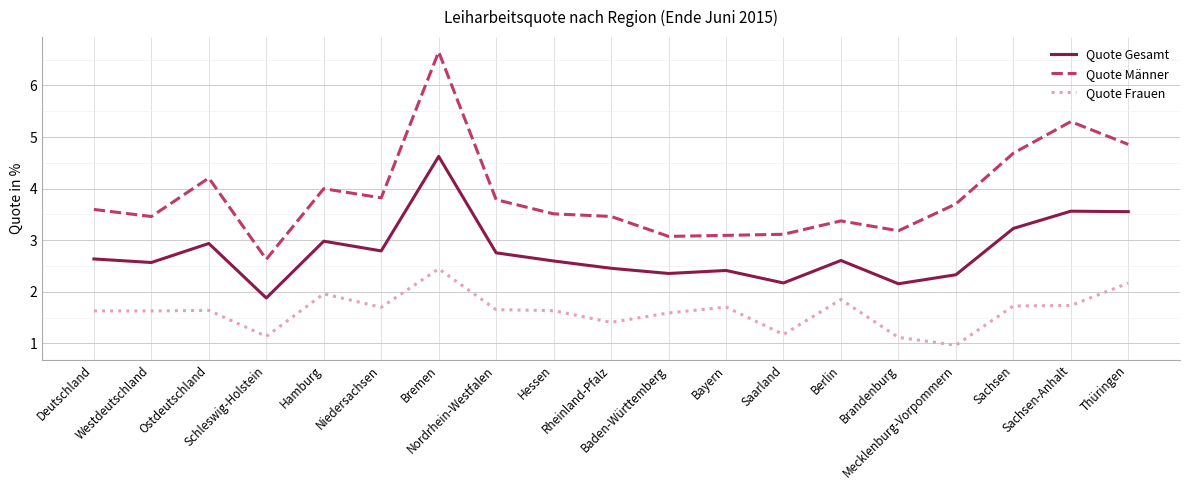

Rank the series by their average value, from highest to lowest.

Quote Männer, Quote Gesamt, Quote Frauen